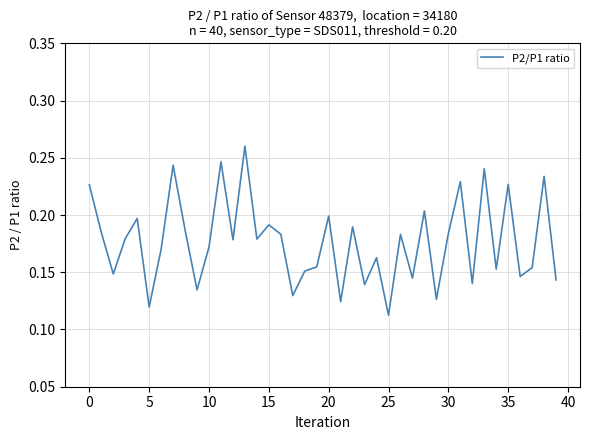

Count the values in the range 0 to 1.

40